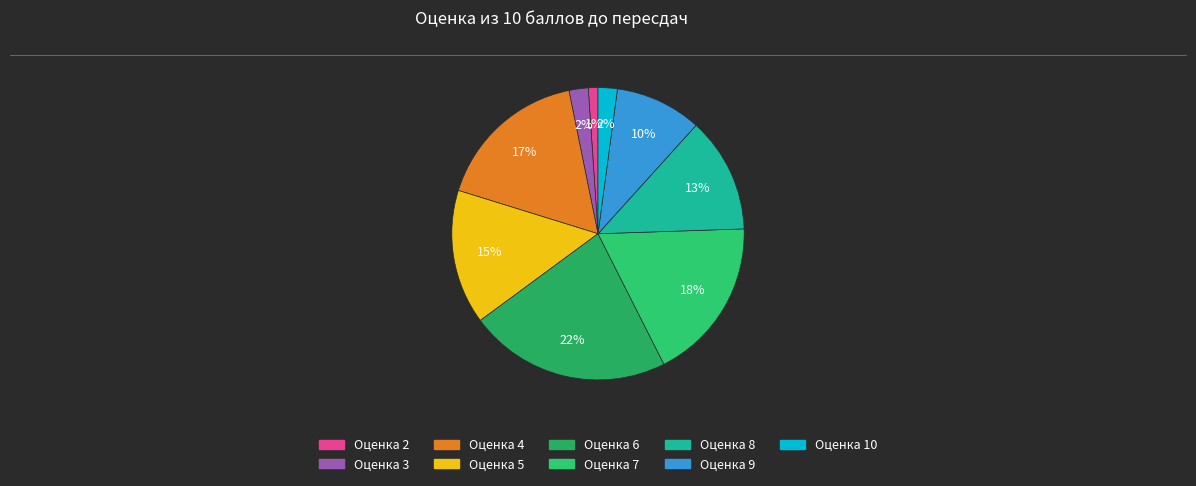

How many segments does this pie chart have?

9